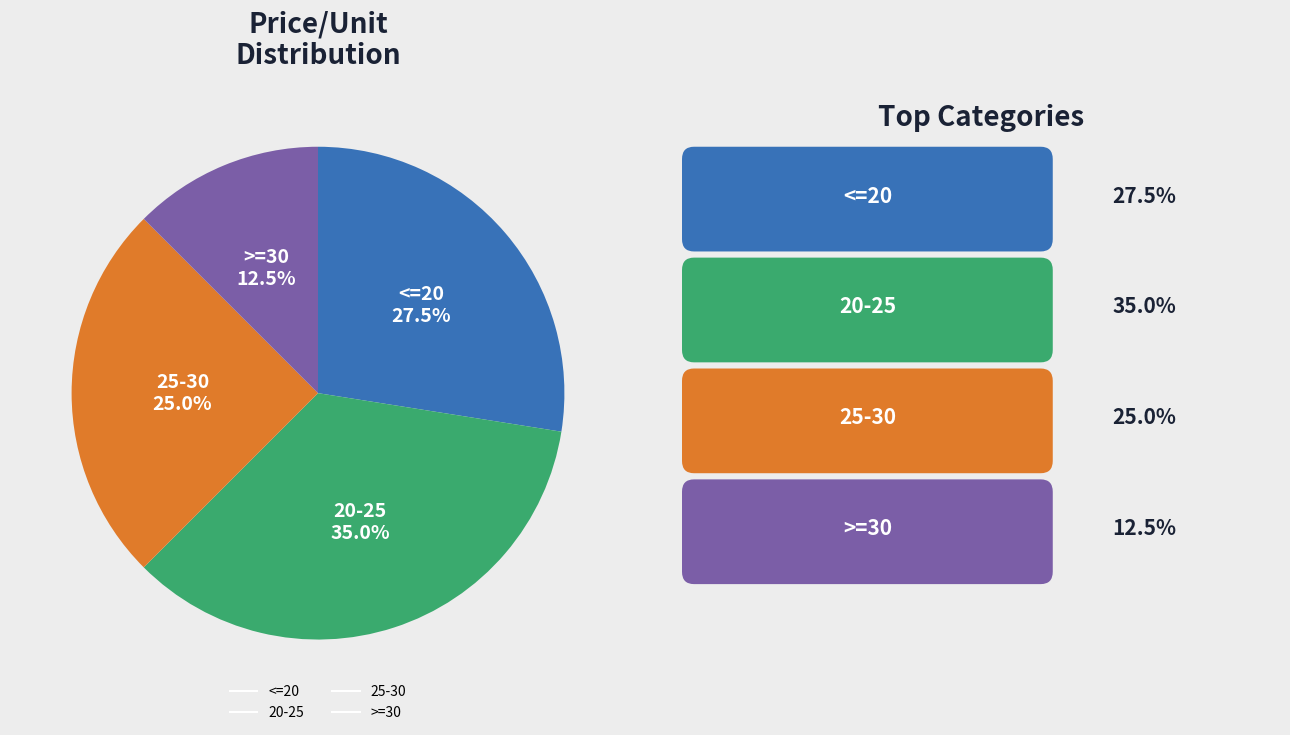

Is there a majority slice in this chart?

No